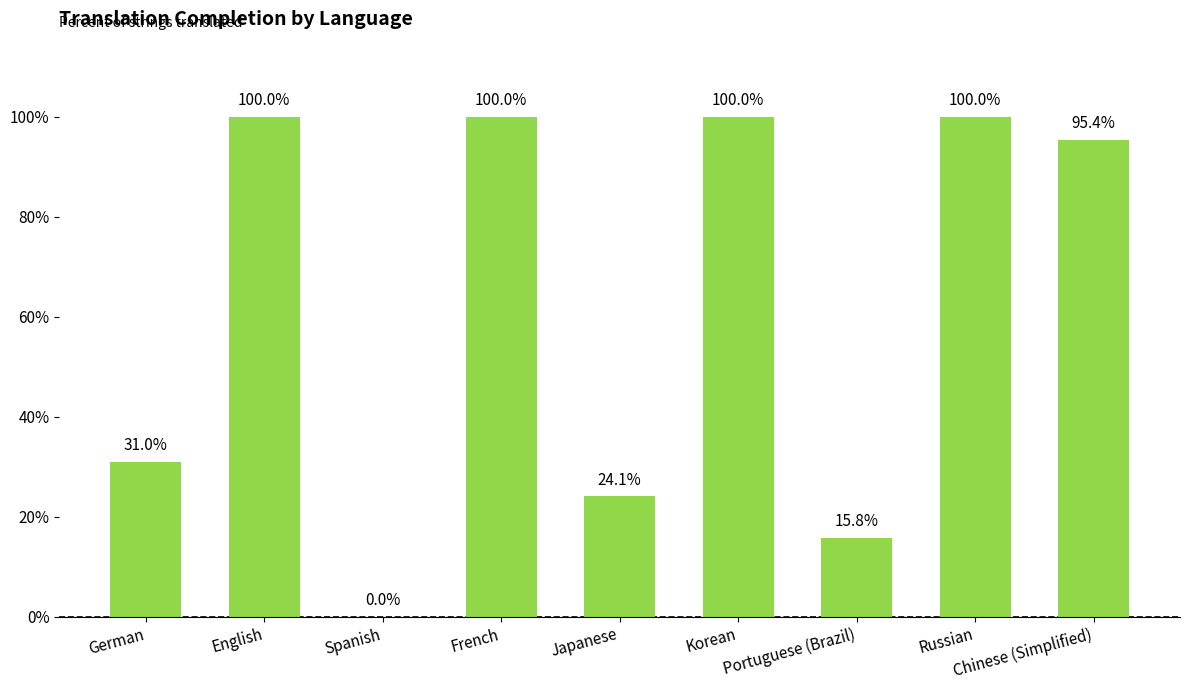

At which label does the data first exceed 95?

English